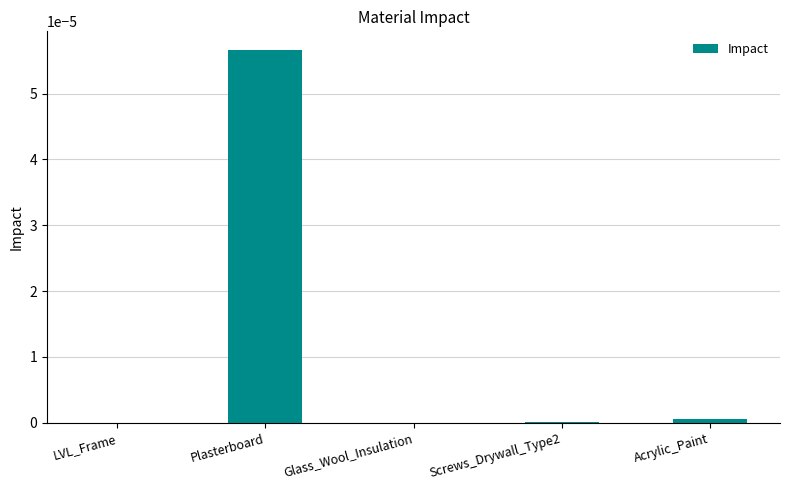

At which category does the chart reach its peak across all series?

Plasterboard